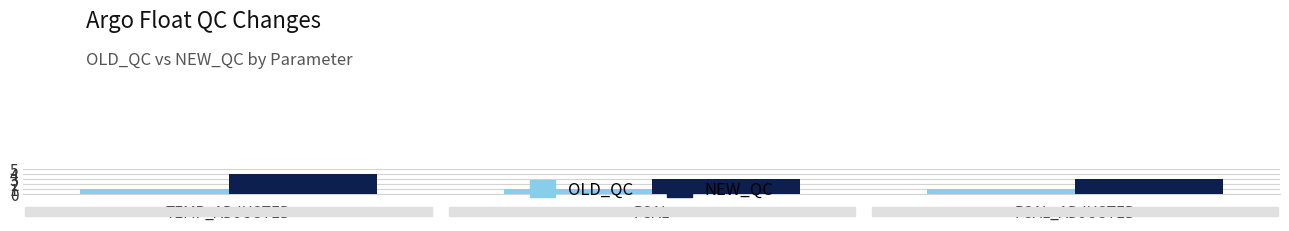

Which category has the highest value across all series?

TEMP_ADJUSTED